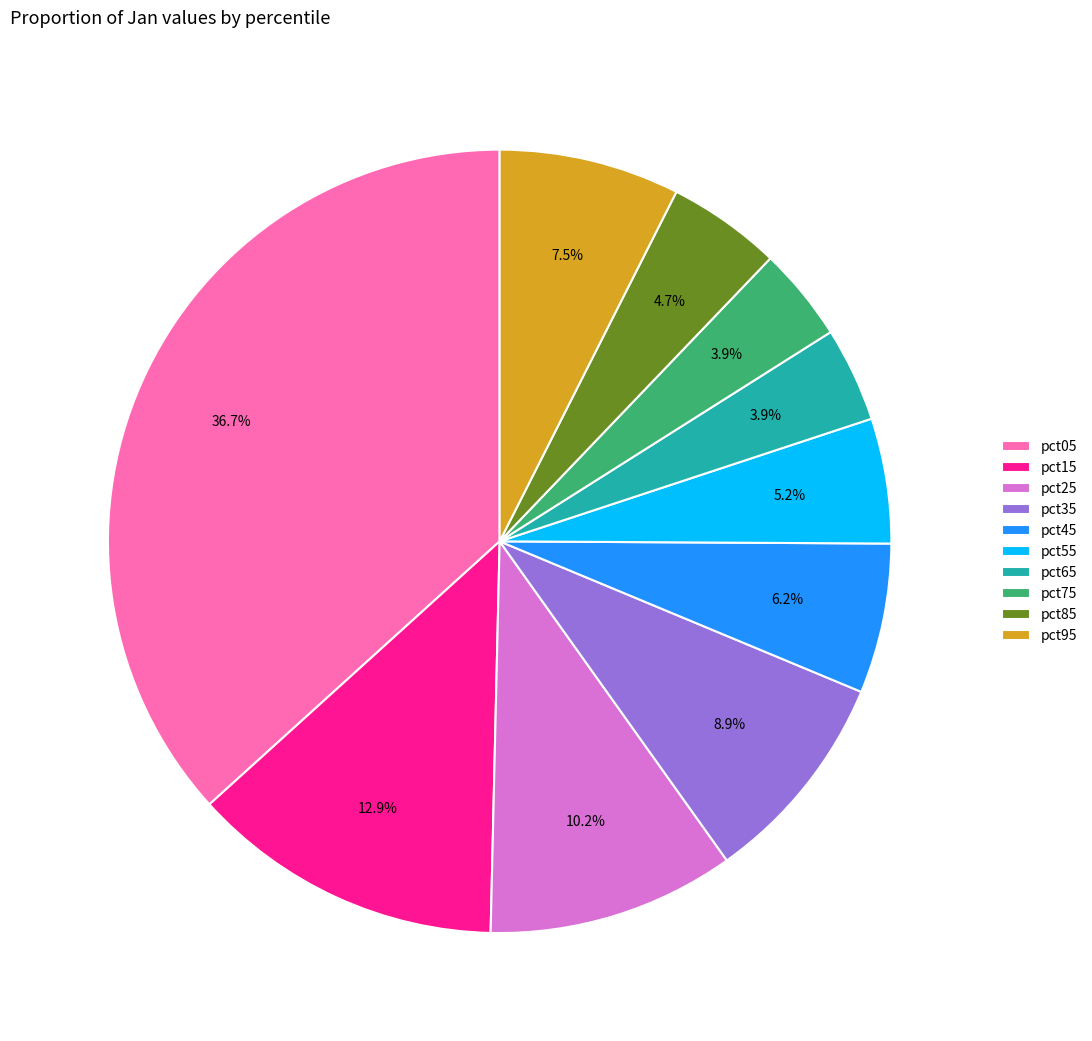

How many segments does this pie chart have?

10